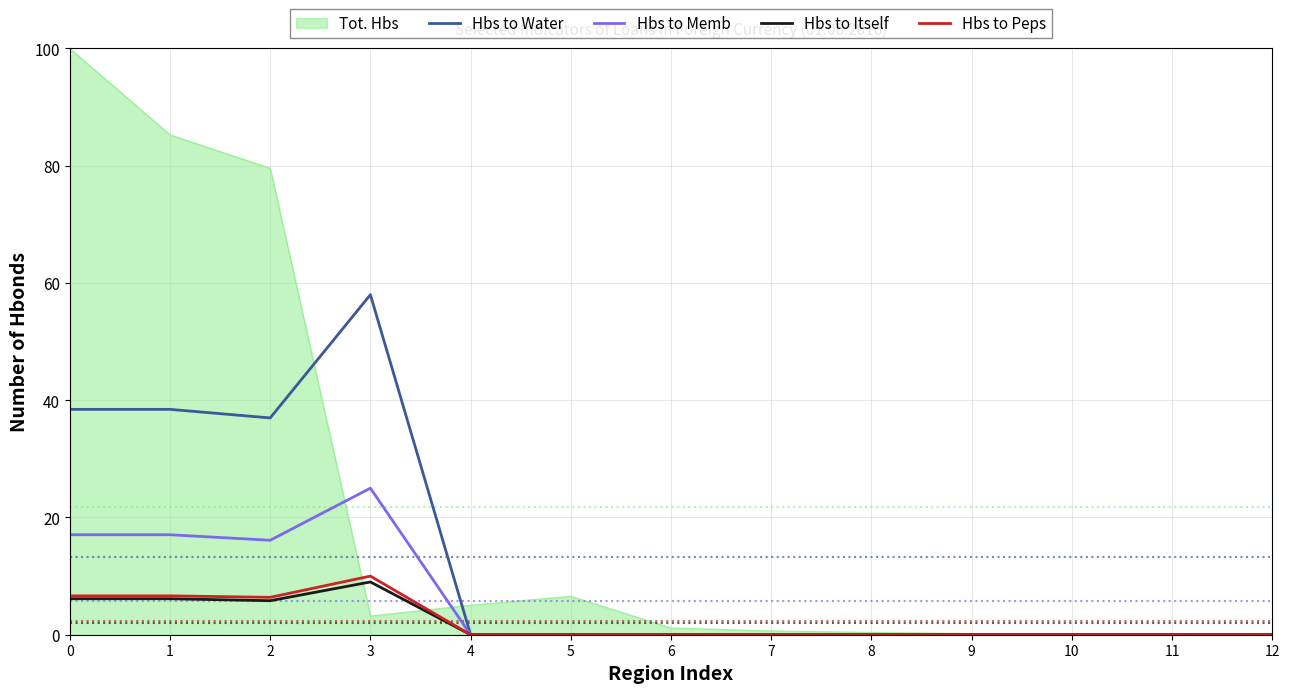

Is the value of Tot. Hbs at 9 greater than the value of Hbs to Peps at 2?

No